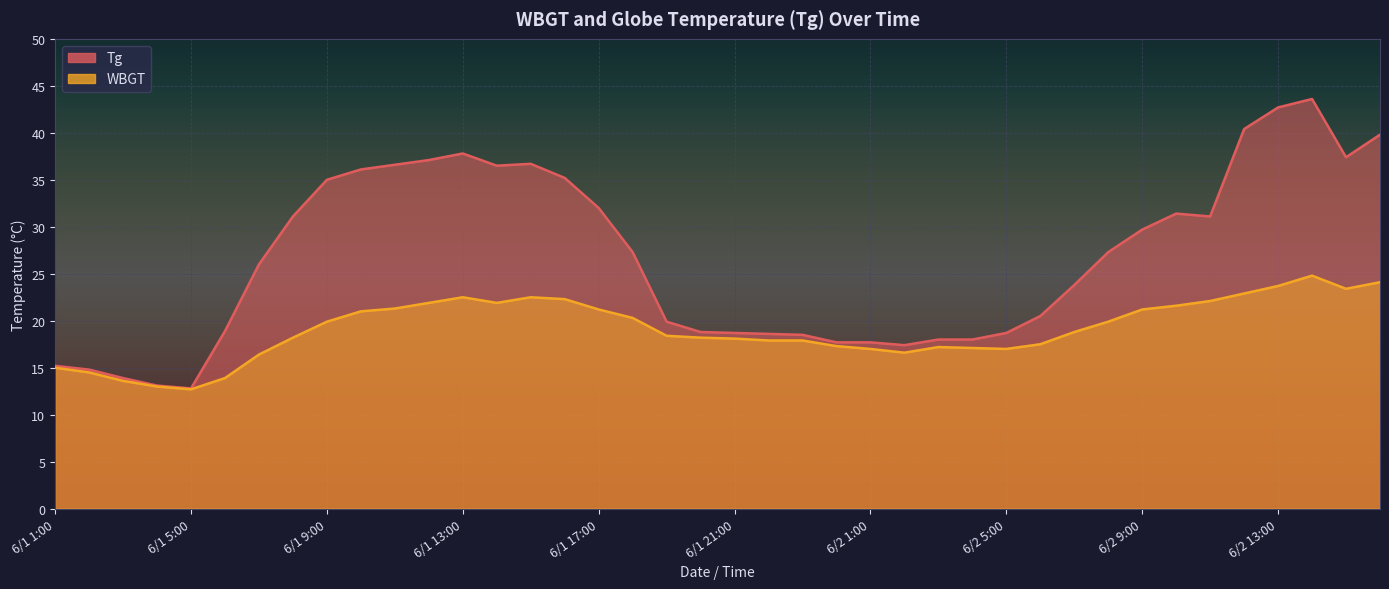

What is the difference between the maximum and minimum values in the Tg series?

30.8